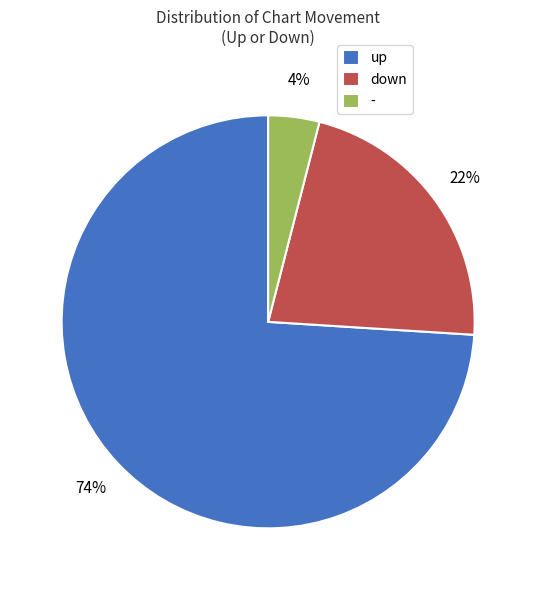

Do up and - together represent more than half of the pie?

Yes